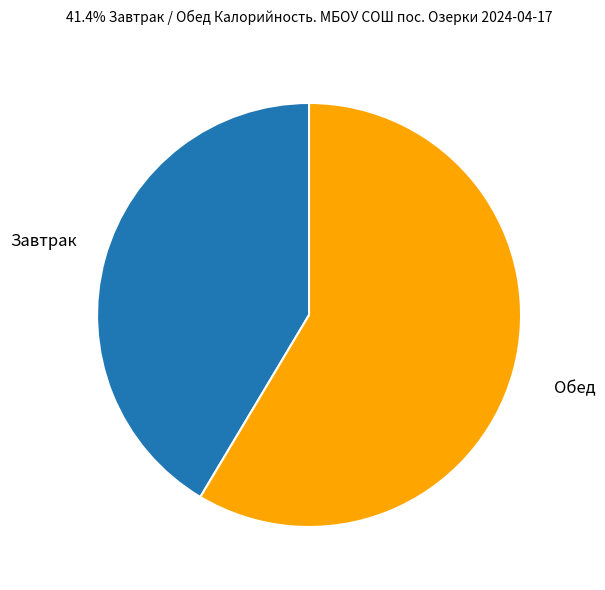

Is there any slice that represents more than half of the pie?

Yes